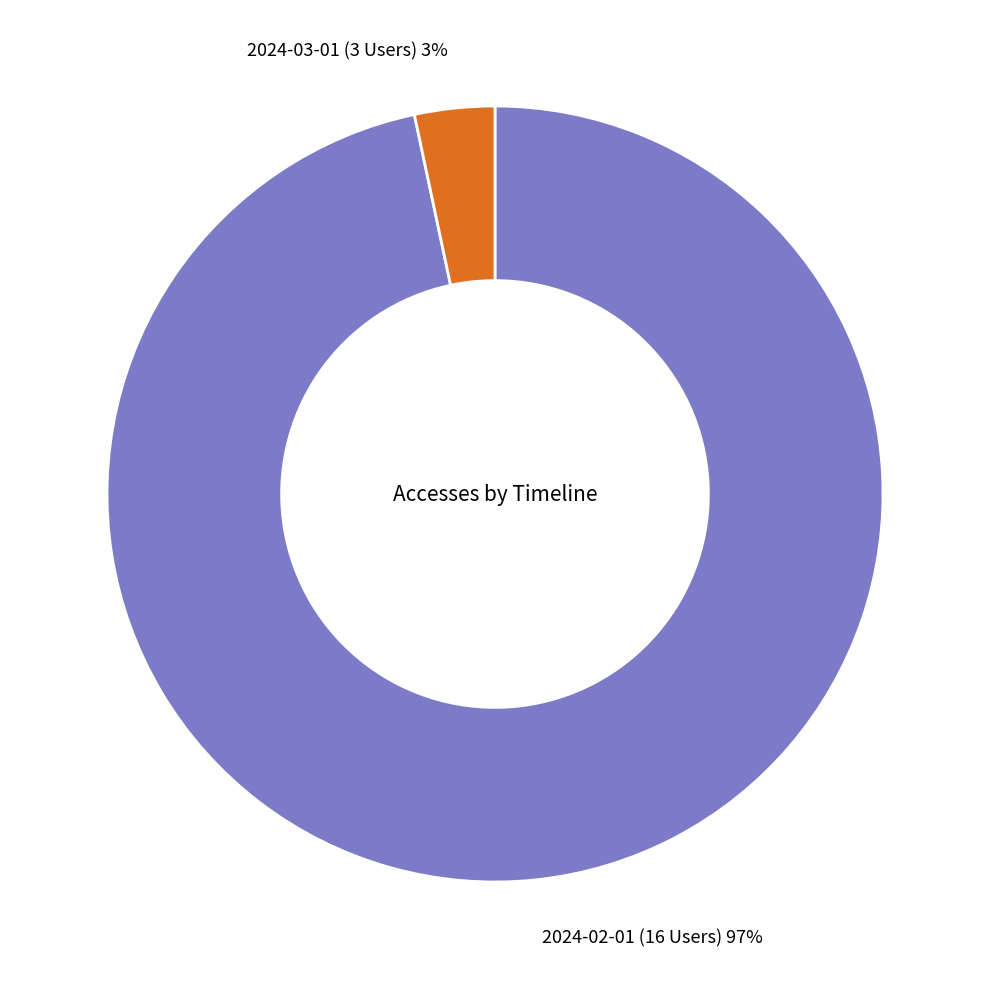

True or false: 2024-03-01 (3 Users) accounts for 3% of the total.

True